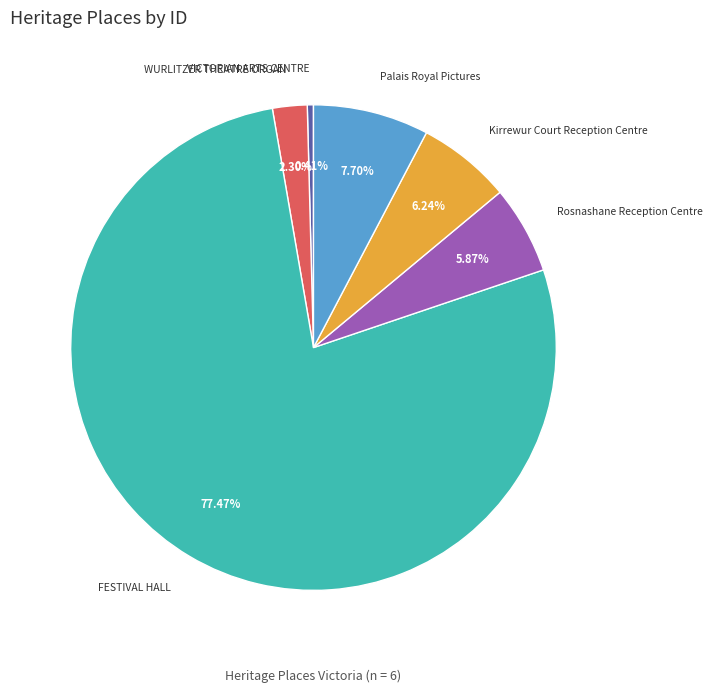

Which has a higher value, Kirrewur Court Reception Centre or FESTIVAL HALL?

FESTIVAL HALL